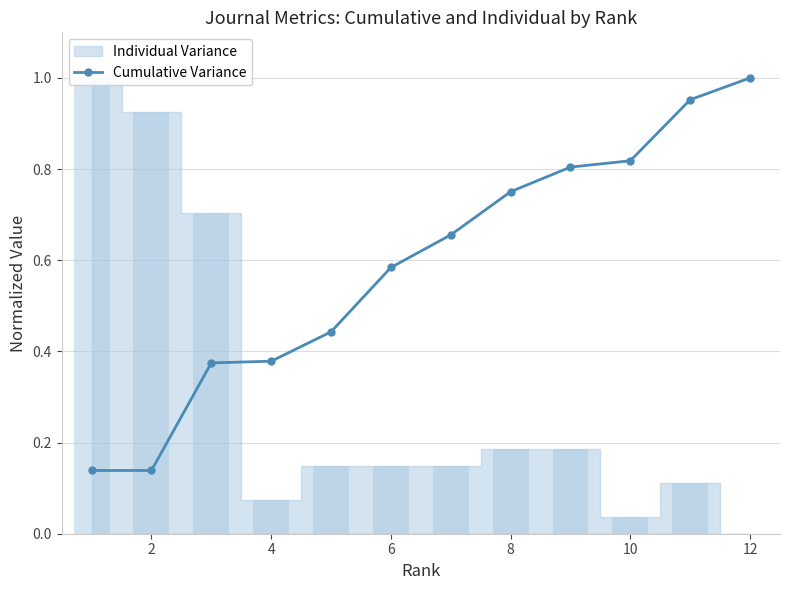

The Cumulative Variance series shows 0.2 at 6. True or false?

False